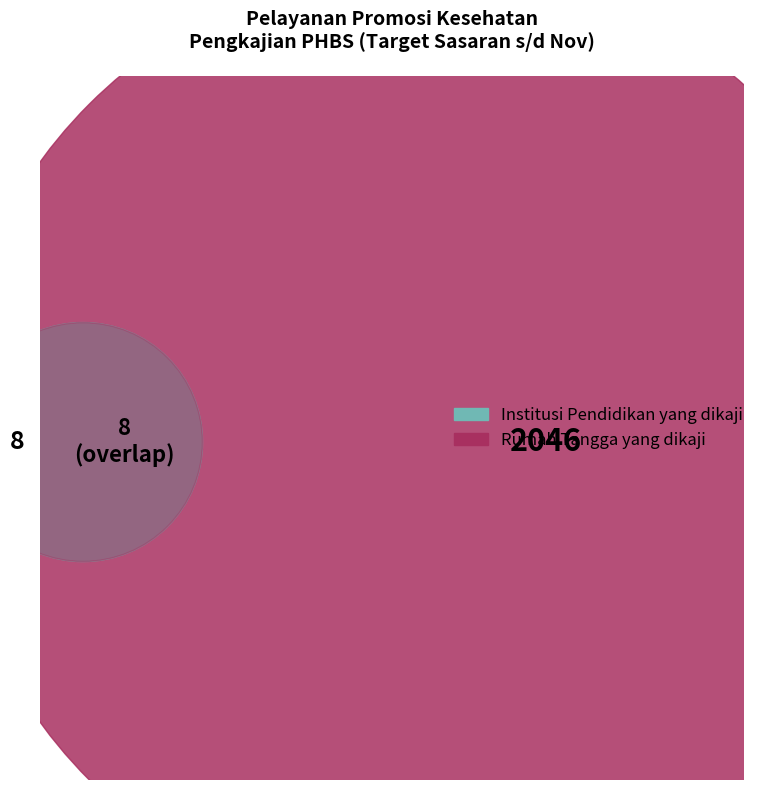

How many segments does this pie chart have?

3